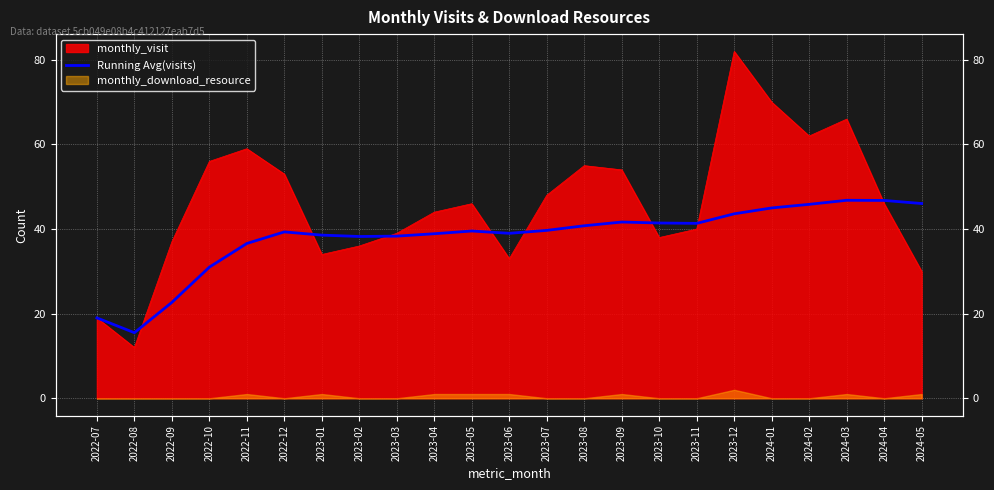

Reading right to left, extract all data points from this chart.

2024-05=46.0	2024-04=46.8	2024-03=46.8	2024-02=45.9	2024-01=45.0	2023-12=43.6	2023-11=41.4	2023-10=41.4	2023-09=41.7	2023-08=40.8	2023-07=39.7	2023-06=39.0	2023-05=39.5	2023-04=38.9	2023-03=38.3	2023-02=38.2	2023-01=38.6	2022-12=39.3	2022-11=36.6	2022-10=31.0	2022-09=22.7	2022-08=15.5	2022-07=19.0